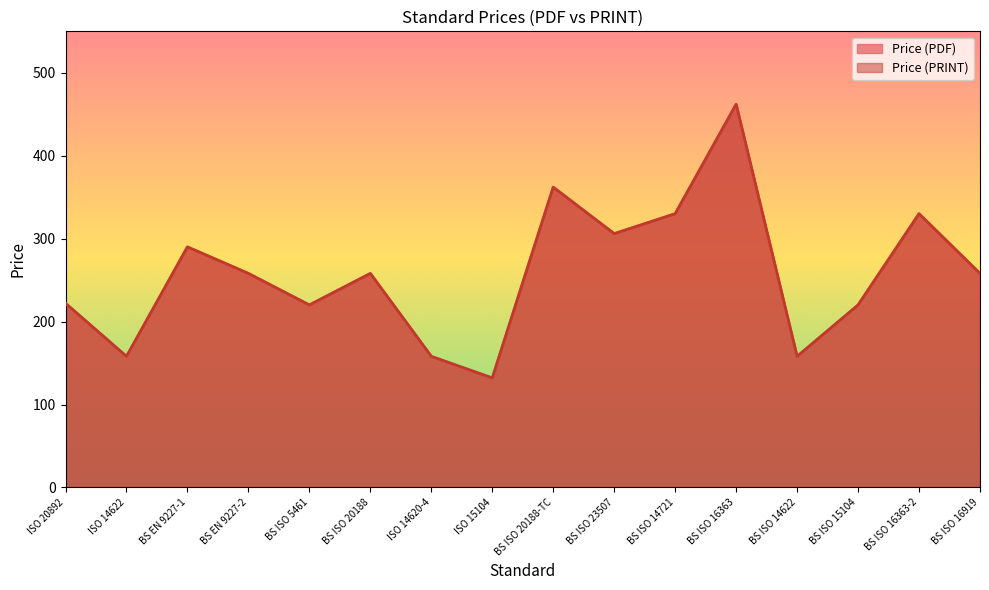

At which category does Price (PDF) reach its first local peak?

BS EN 9227-1